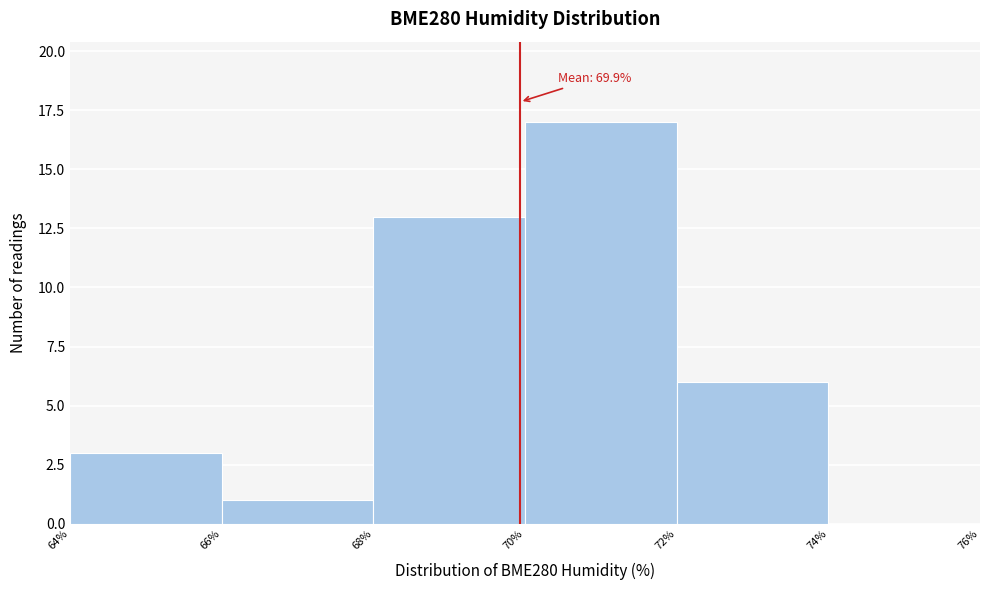

Over which range of the x-axis is the bar tallest?

70% to 72%